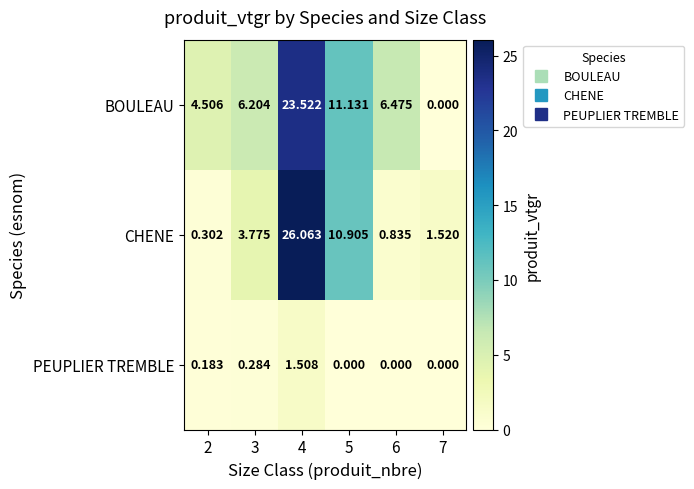

Which series has the largest range (max minus min)?

CHENE